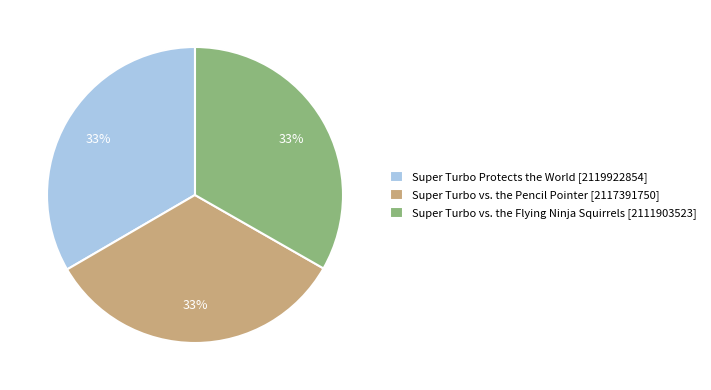

How many slices are in this pie chart?

3